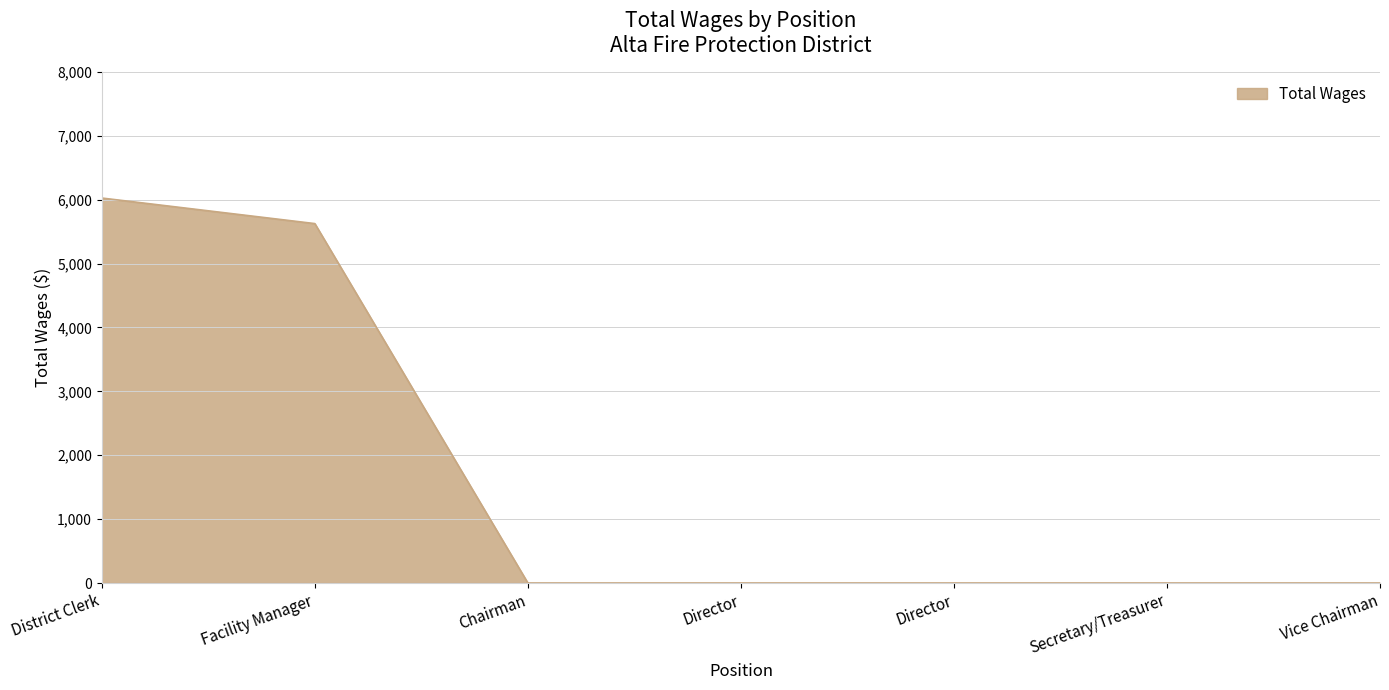

Count the number of categories in the chart.

7